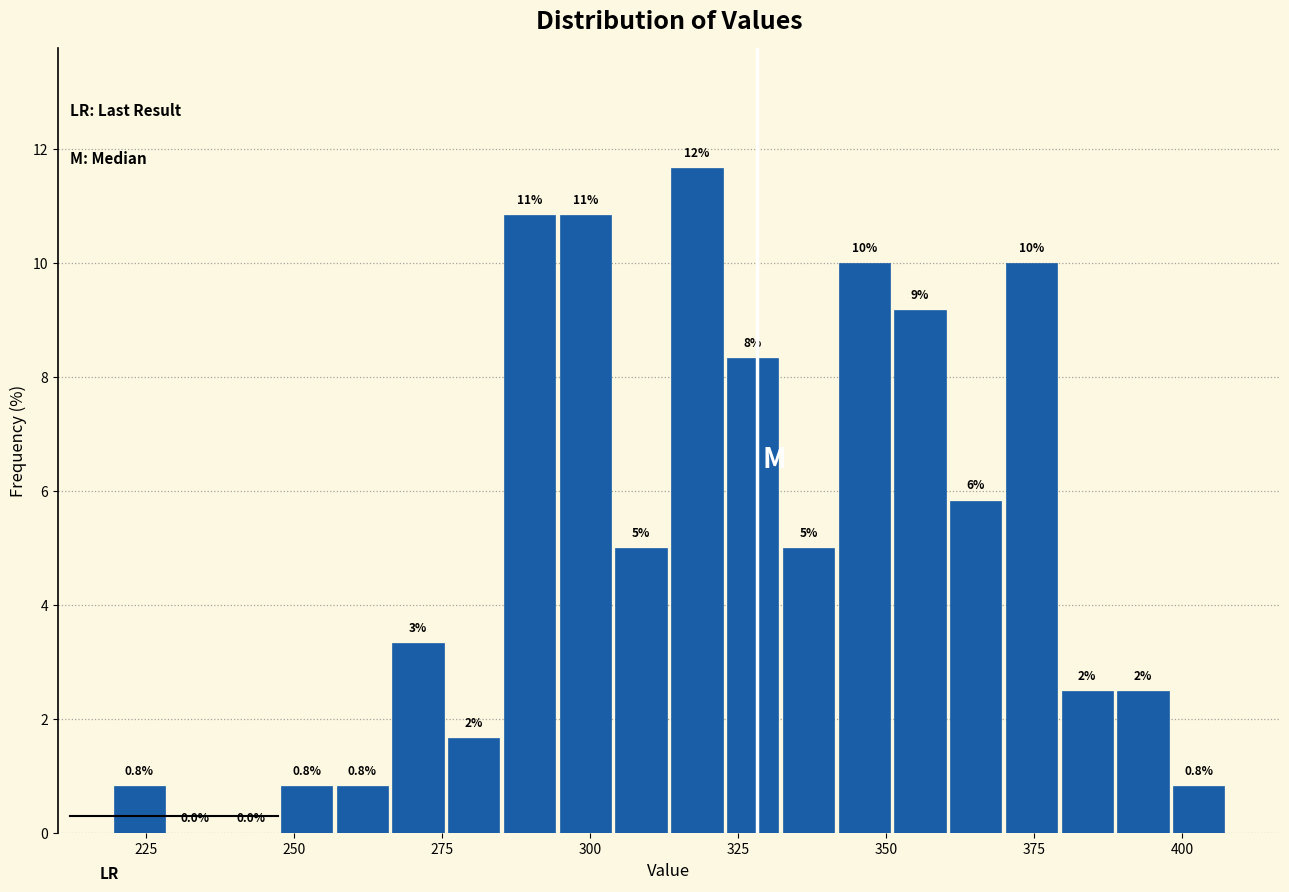

Read against the x-axis, roughly where is the centre of the tallest bar?

320